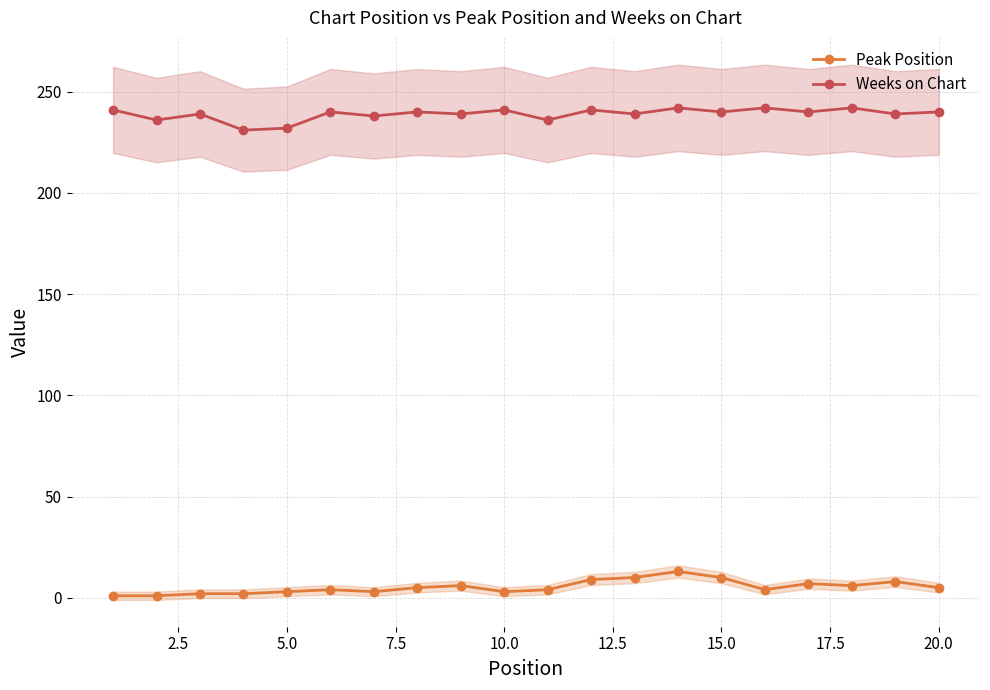

True or false: Weeks on Chart and Peak Position intersect in this chart.

False